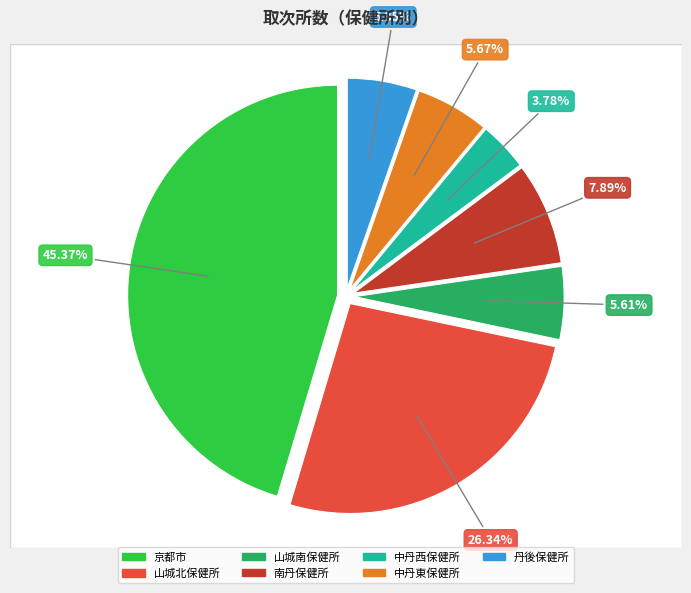

Is it true that 南丹保健所 is 8% of the pie?

True